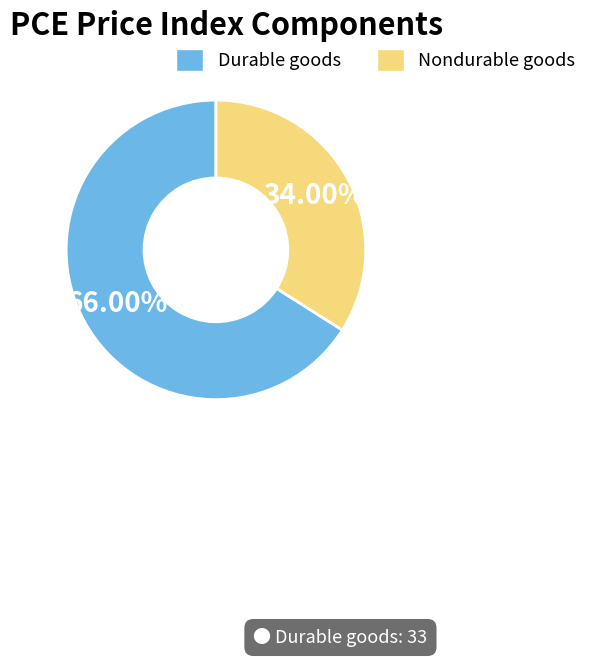

Does any single category account for the majority?

Yes